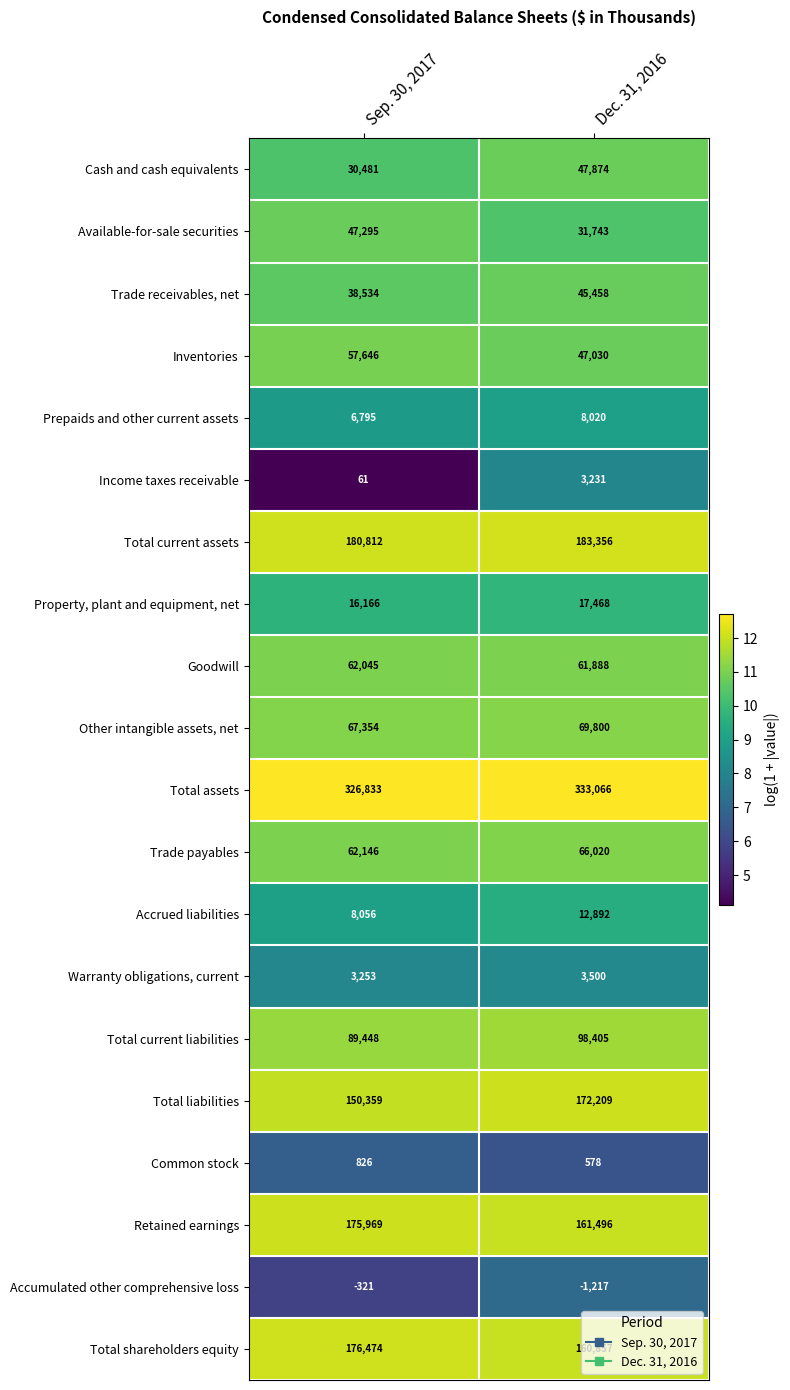

What is the difference between the Accrued liabilities values at Sep. 30, 2017 and Dec. 31, 2016?

4836